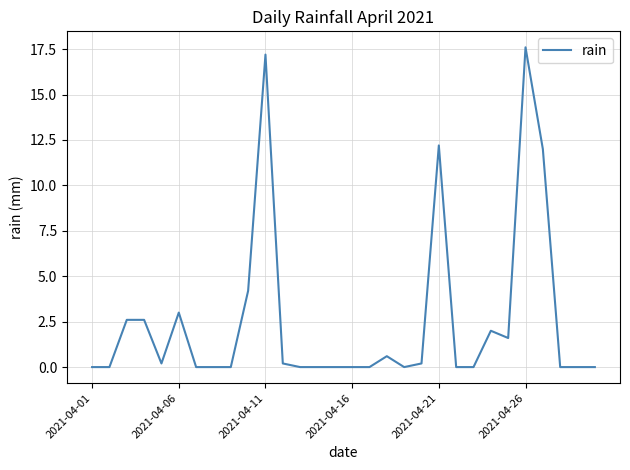

What is the greatest value displayed?

17.6